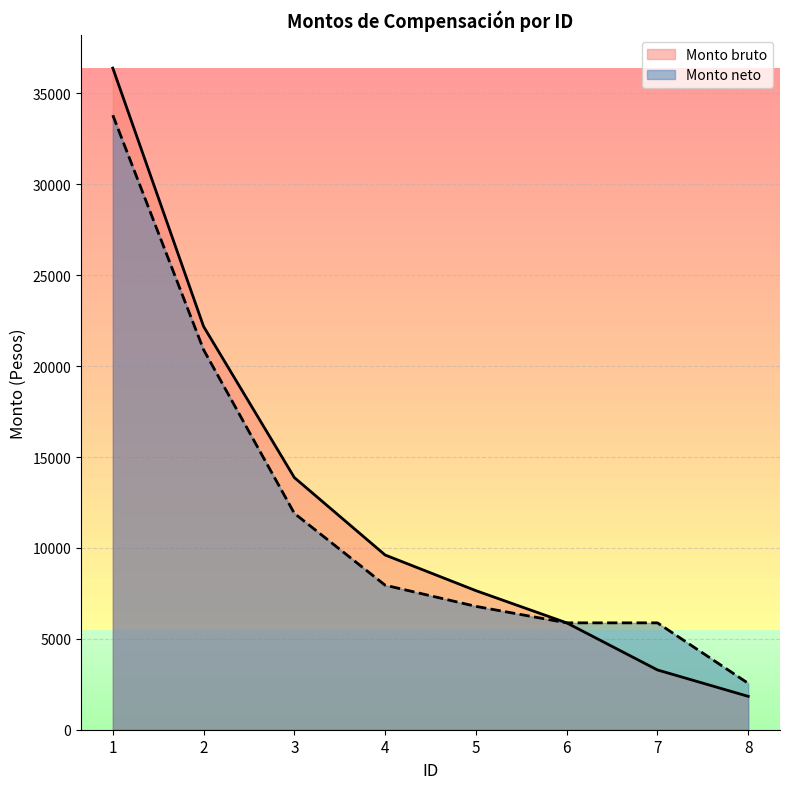

Between 7 and 6, which is larger?

6